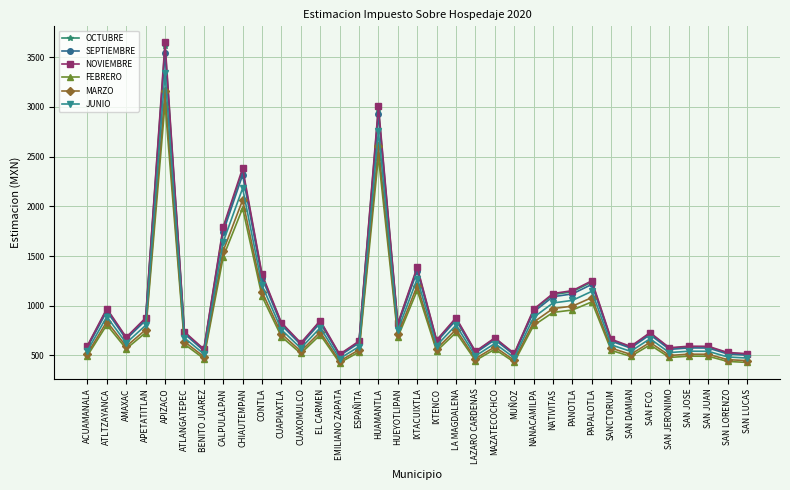

What is the approximate value of FEBRERO at CONTLA, to the nearest 10?

1090